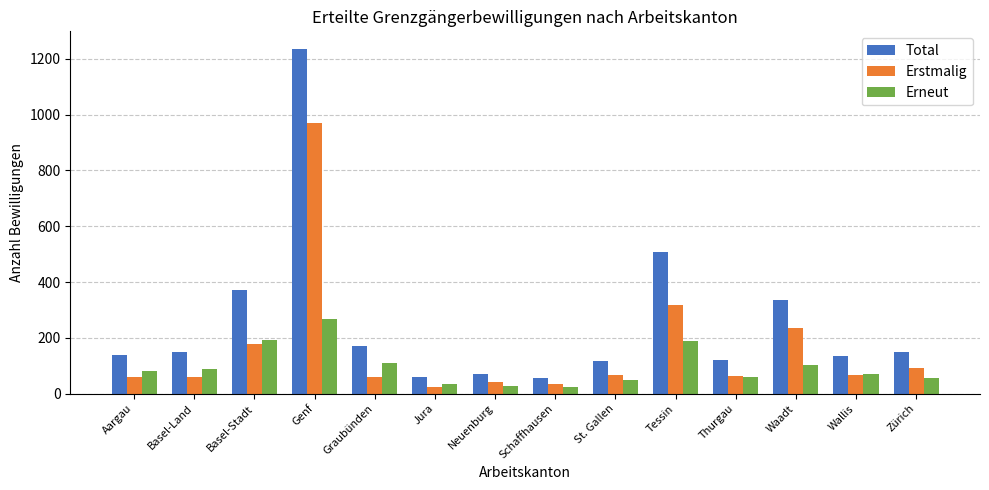

What is the maximum value for Erneut?

267